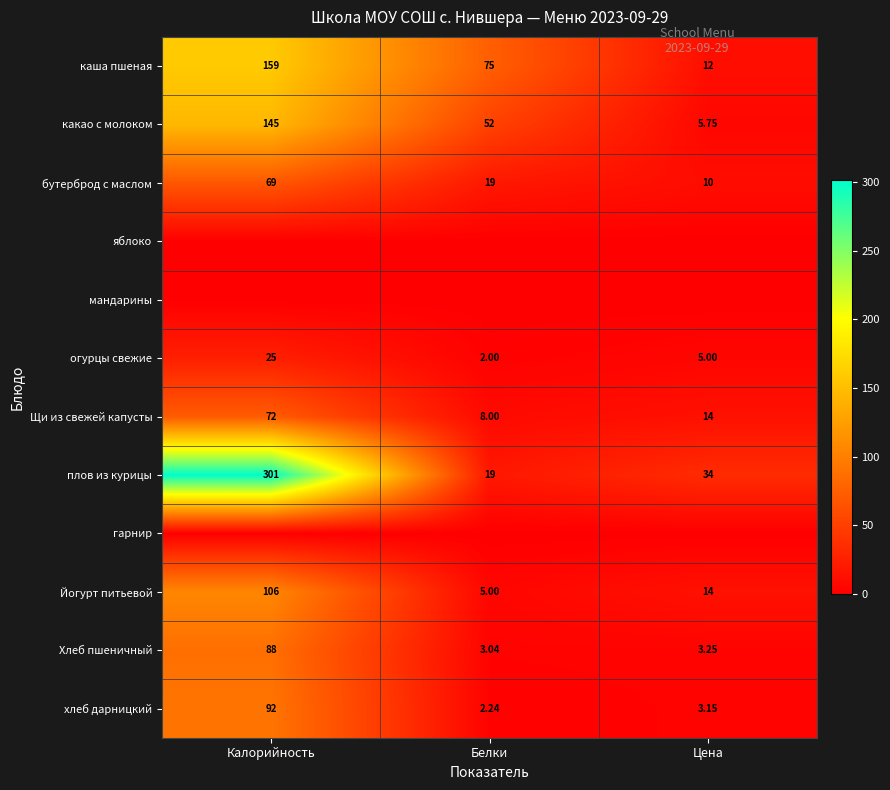

Where is огурцы свежие nearest to the value 13?

Цена